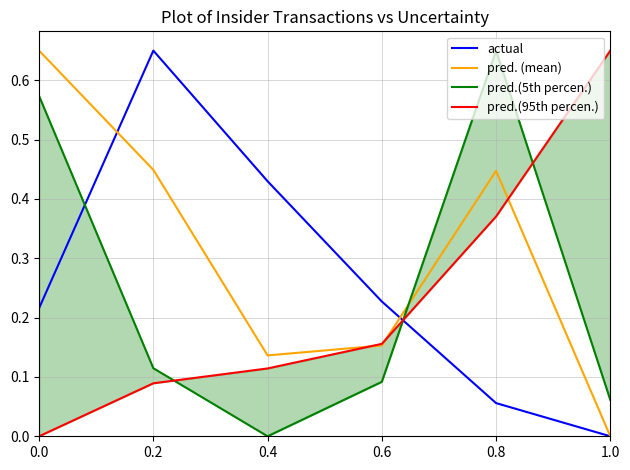

What is the value of the pred.(95th percen.) point at the 5th from the left?

0.4